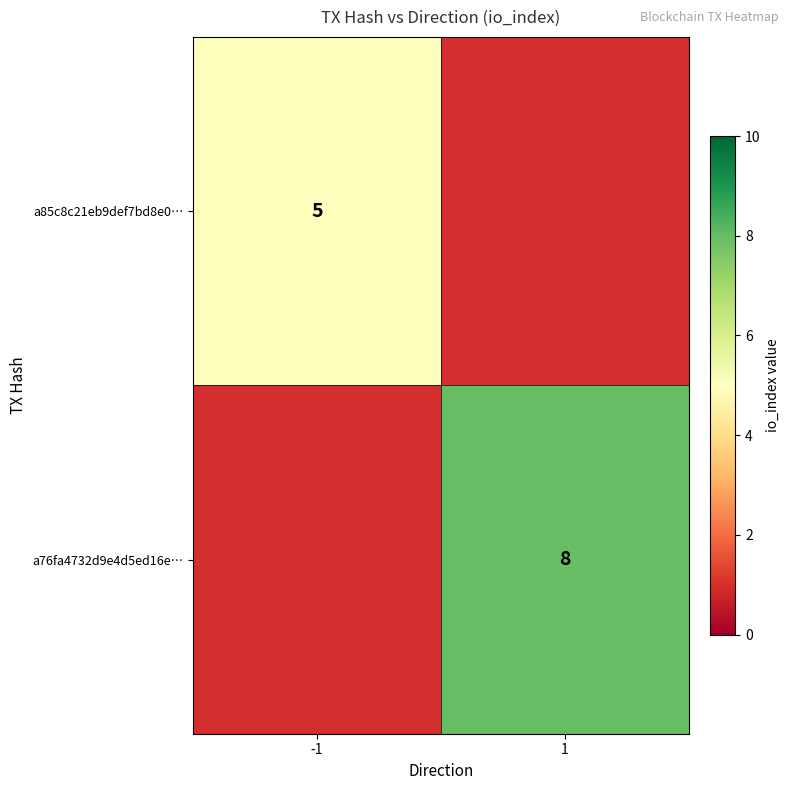

How many distinct data groups are displayed?

2